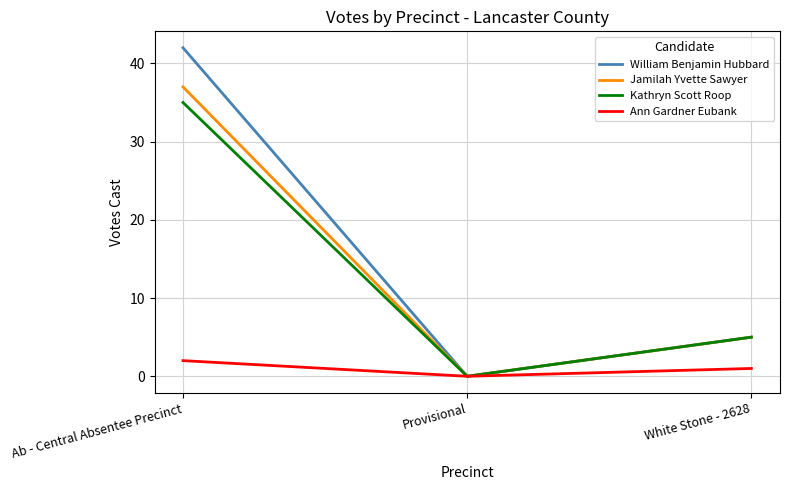

What is the sum of all Jamilah Yvette Sawyer values?

42